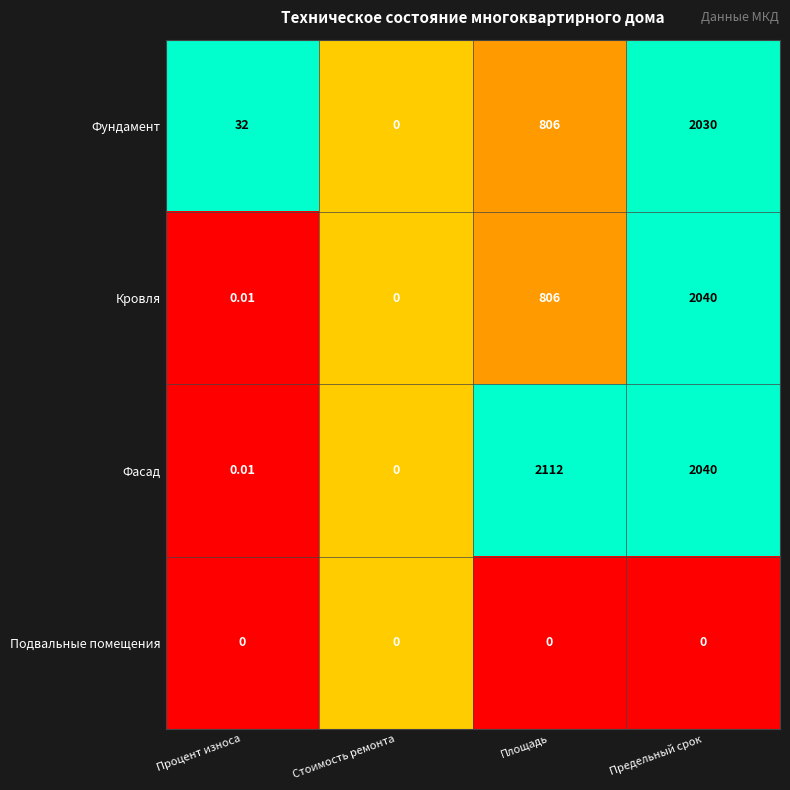

What is the maximum value shown in the chart?

2112.0